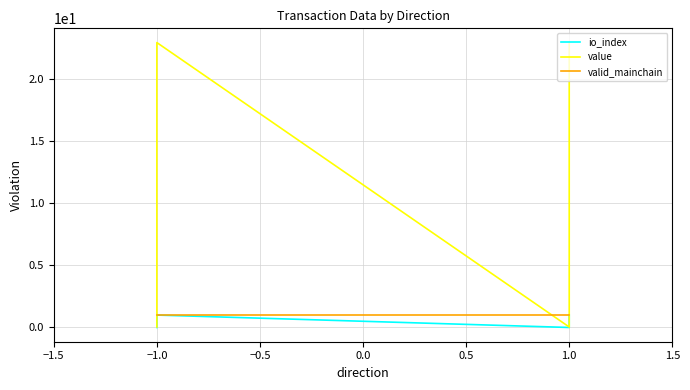

True or false: io_index and value cross at least once.

False